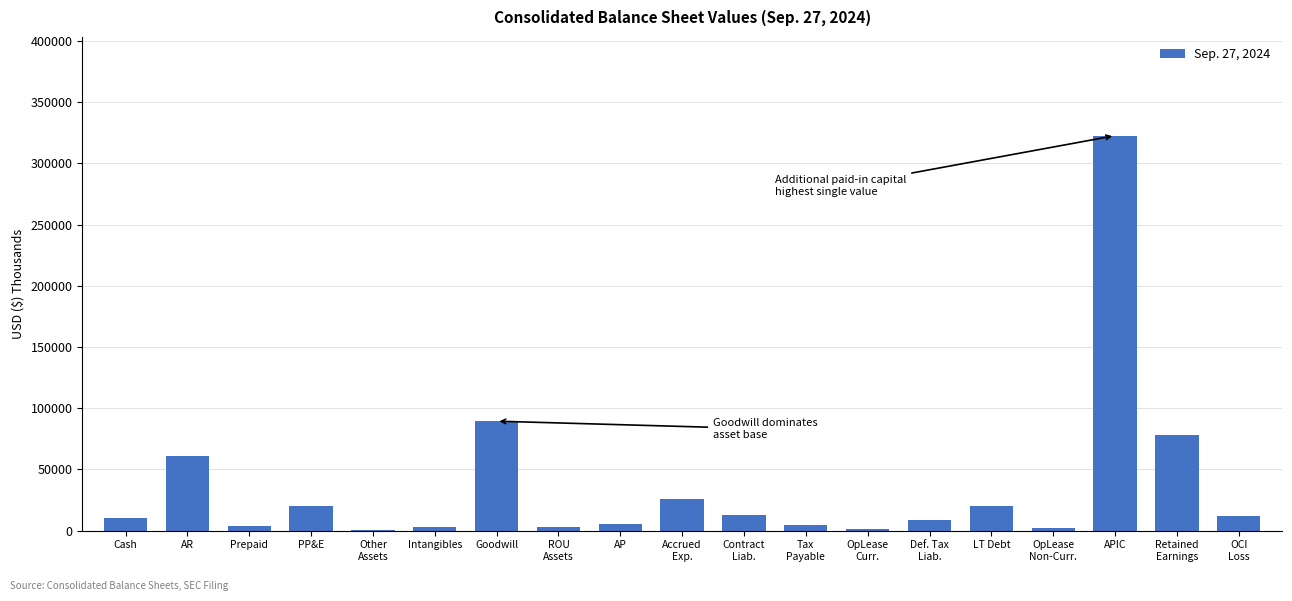

At which label is the value closest to 161505?

Goodwill